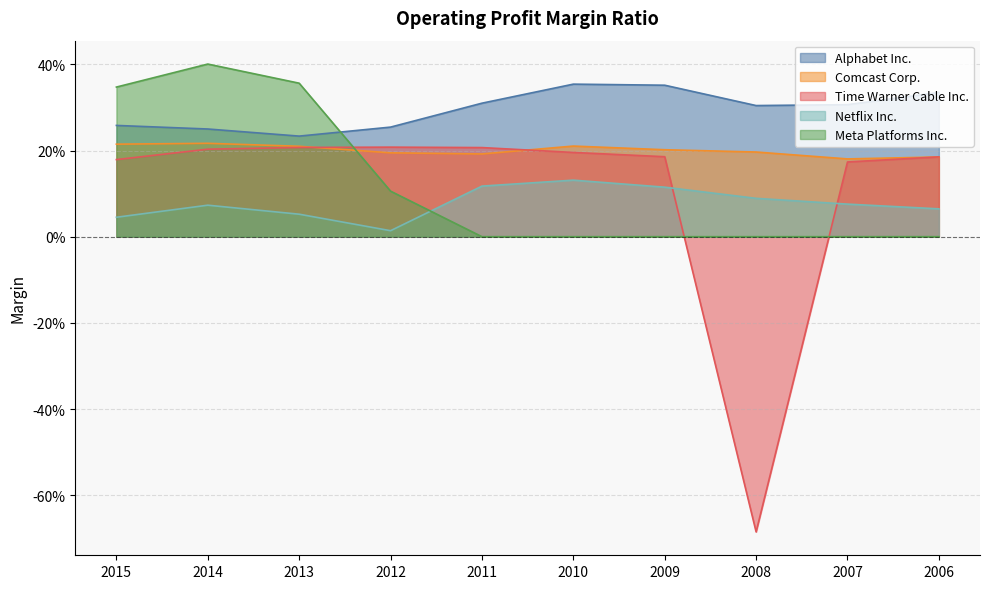

Between 2014 and 2012, which series saw the biggest shift?

Meta Platforms Inc.